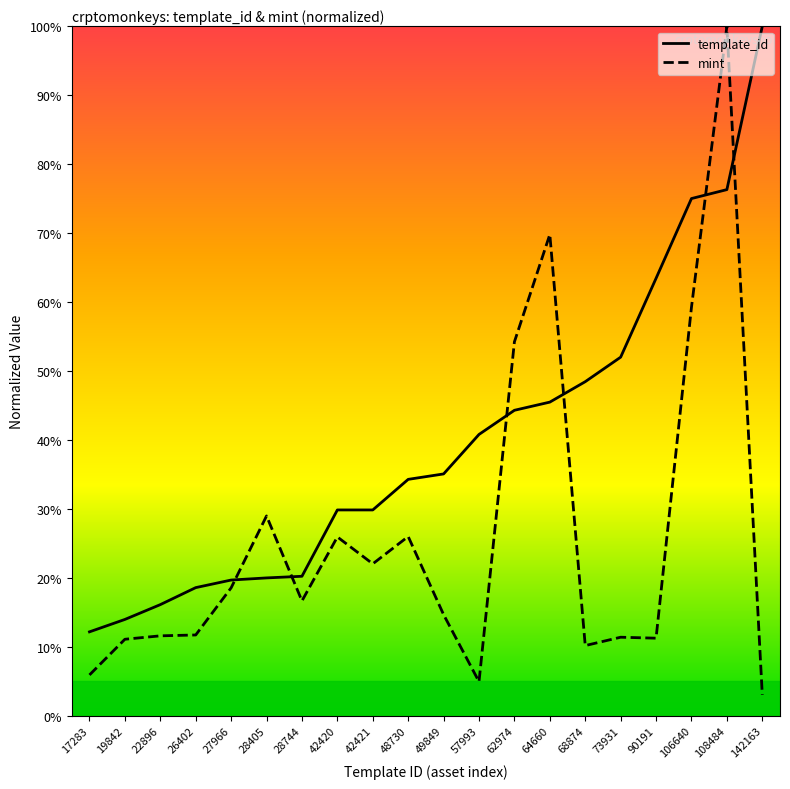

True or false: mint has a value of 11.5 at 28744.

False